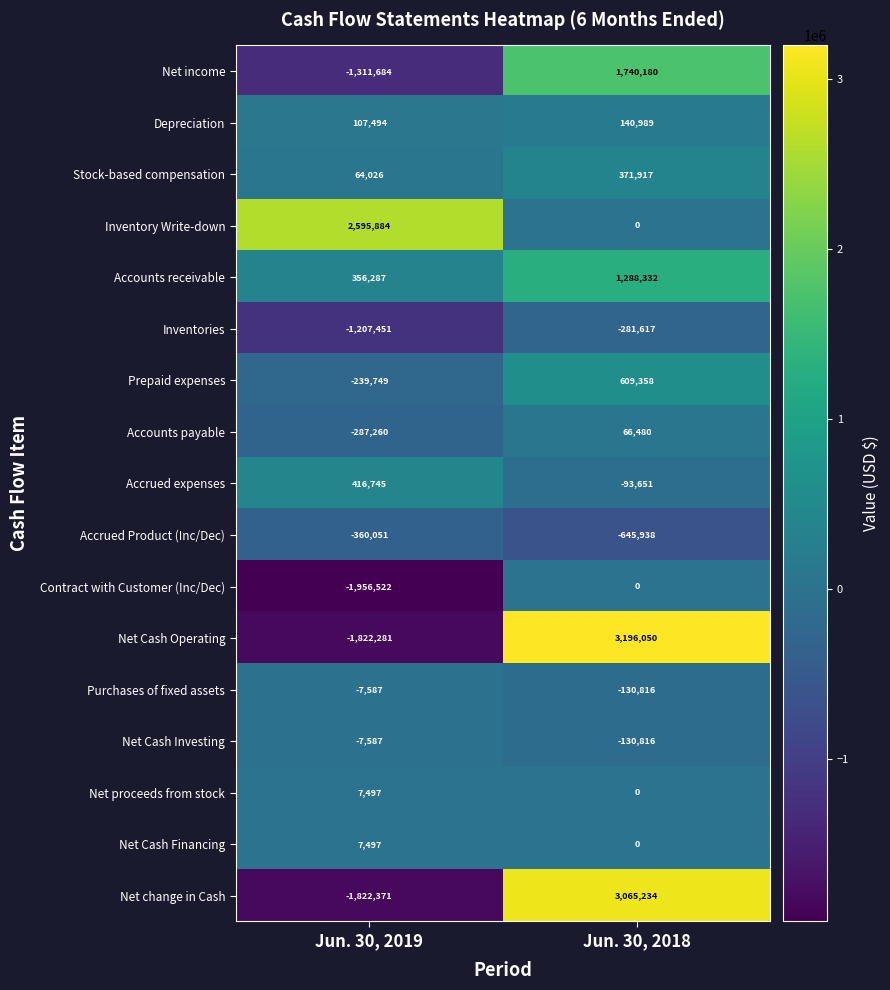

How many values in Accounts payable are below zero?

1